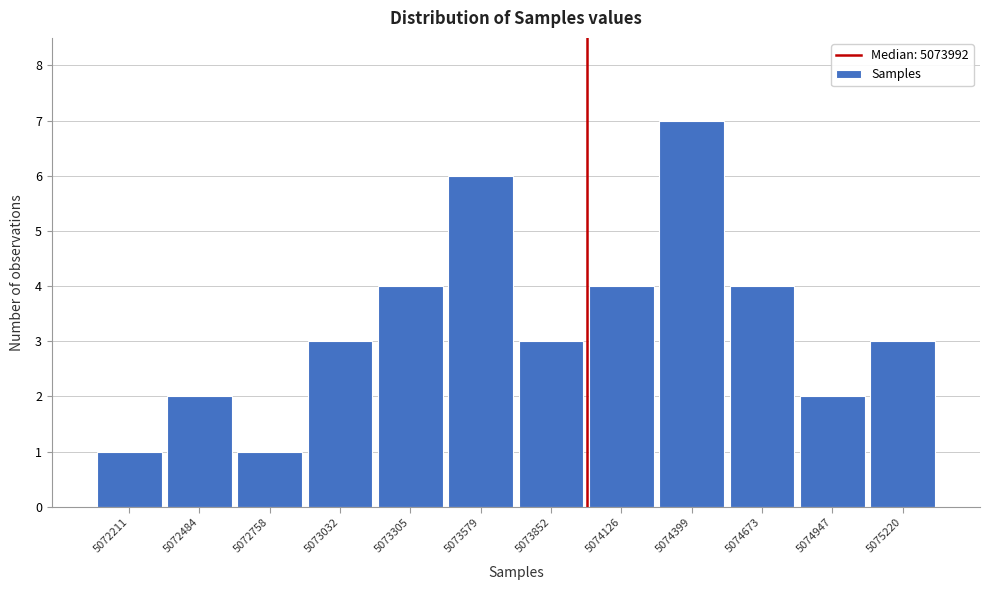

Reading left to right, transcribe this chart: for each bar, give the range it covers on the x-axis and its height. Neither the bar edges nor the heights are printed on the chart, so give them approximately, as read against the axes.

5072050 to 5072350: 1
5072350 to 5072600: 2
5072600 to 5072900: 1
5072900 to 5073150: 3
5073150 to 5073450: 4
5073450 to 5073700: 6
5073700 to 5074000: 3
5074000 to 5074250: 4
5074250 to 5074550: 7
5074550 to 5074800: 4
5074800 to 5075100: 2
5075100 to 5075350: 3